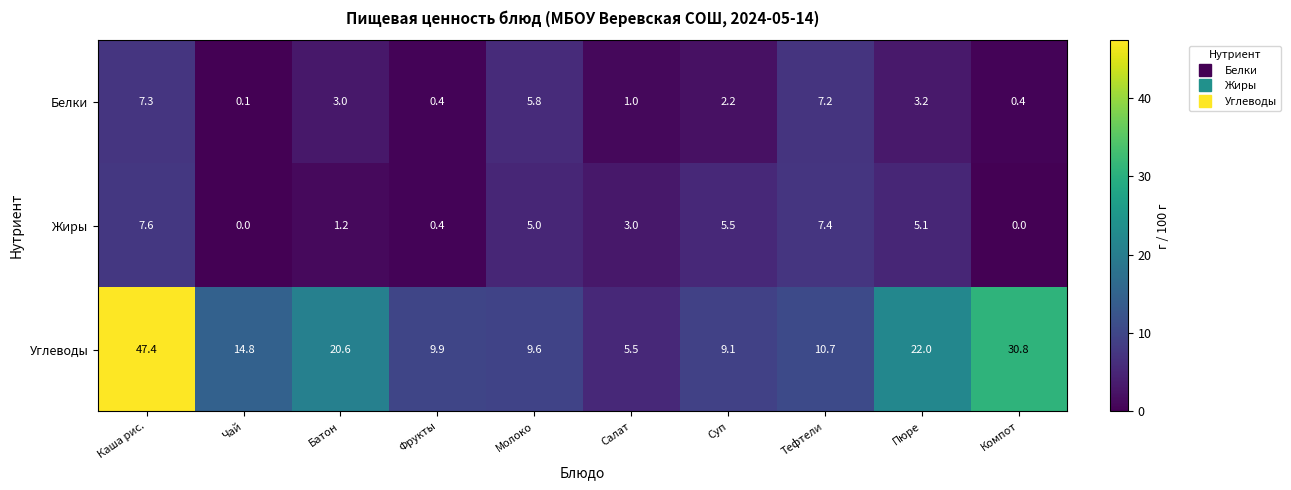

At which category does the chart reach its peak across all series?

Каша рис.